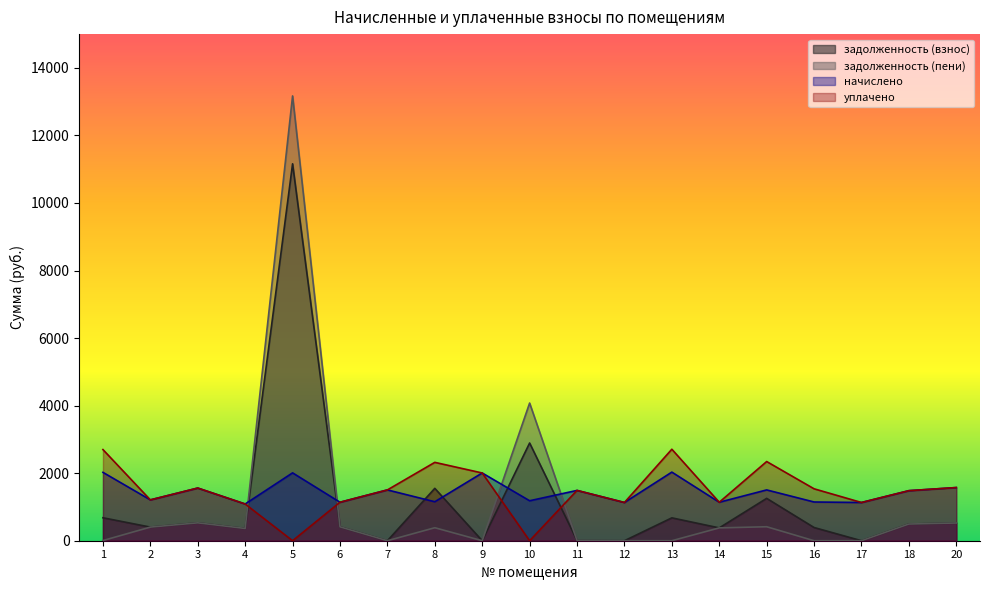

What is the sum of the задолженность (пени) values at 11 and 20?

530.4